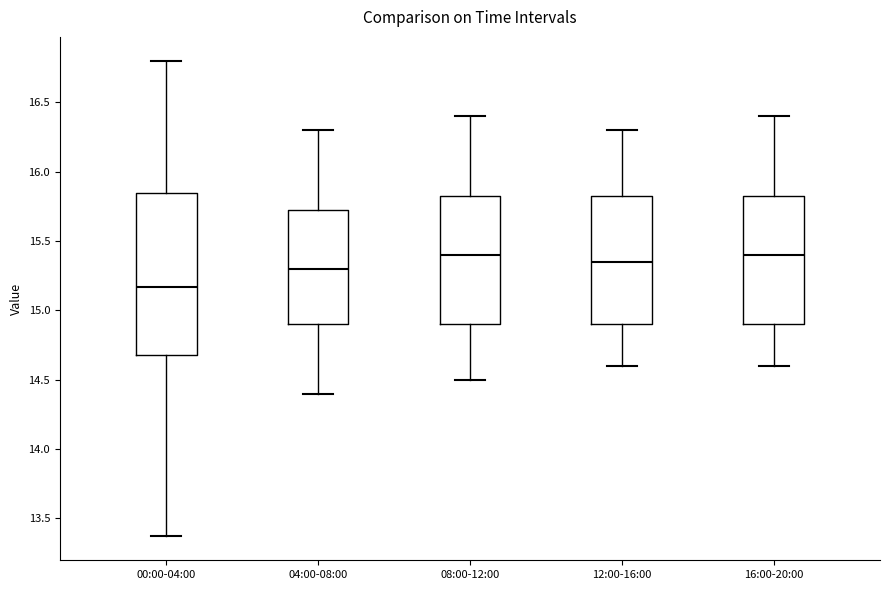

Reading left to right, read every box against the y-axis: the position of its median line, the range the box covers, and the ends of its whiskers. The values are not printed on the chart, so give them approximately, as read against the axis.

00:00-04:00: median 15.15, box 14.70 to 15.85, whiskers 13.35 to 16.80
04:00-08:00: median 15.30, box 14.90 to 15.75, whiskers 14.40 to 16.30
08:00-12:00: median 15.40, box 14.90 to 15.85, whiskers 14.50 to 16.40
12:00-16:00: median 15.35, box 14.90 to 15.85, whiskers 14.60 to 16.30
16:00-20:00: median 15.40, box 14.90 to 15.85, whiskers 14.60 to 16.40